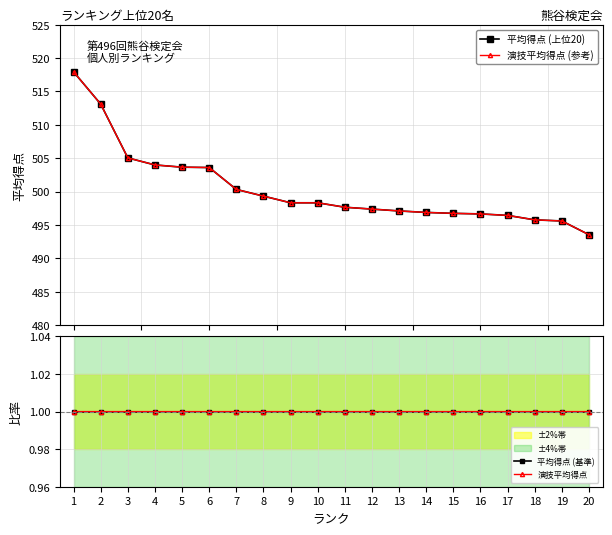

Between 5 and 8, which series saw the biggest shift?

演技平均得点 (参考)